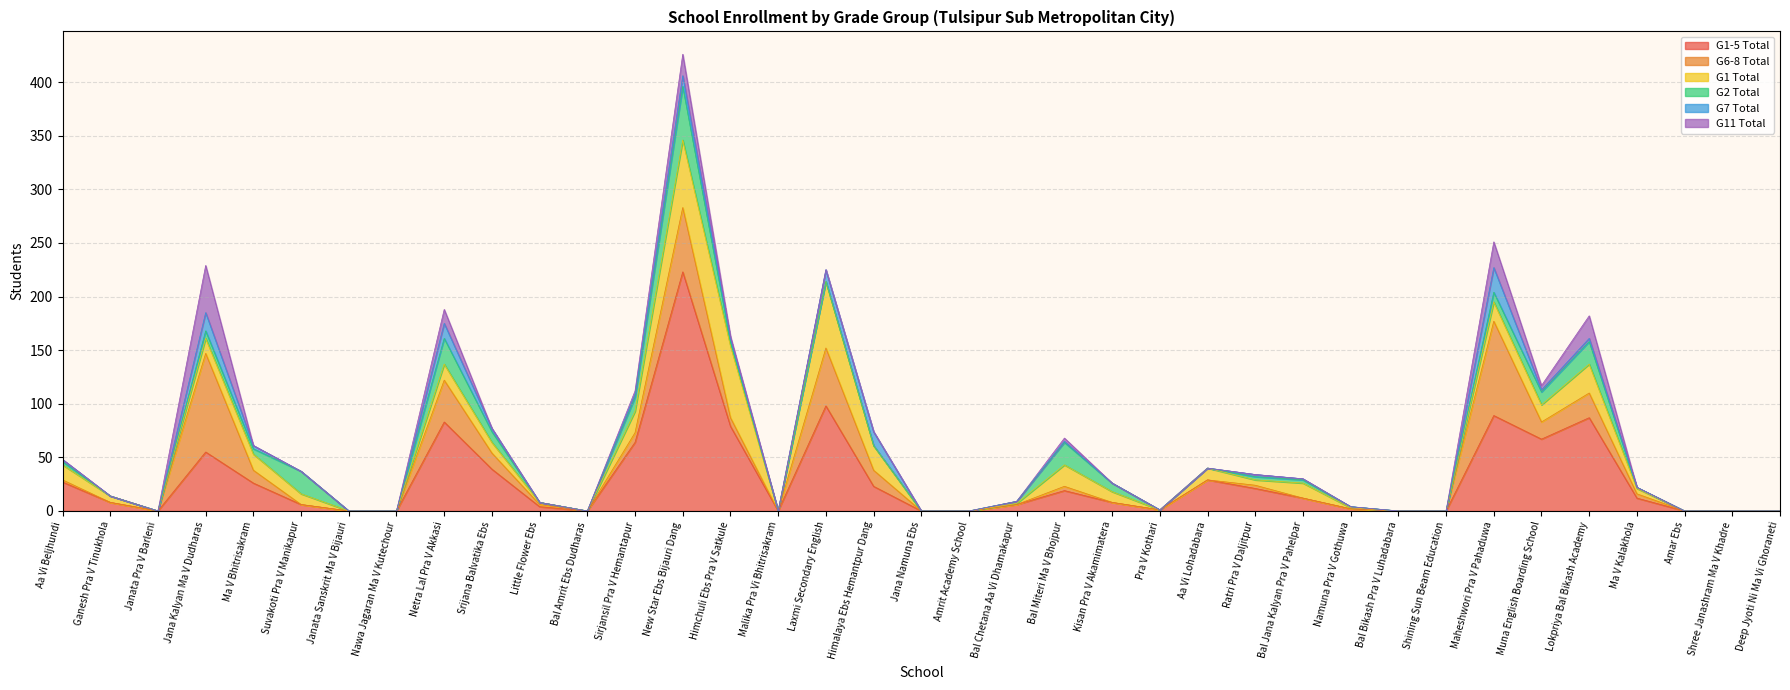

Reading left to right, what are all the values shown in this chart?

G1-5 Total: Aa Vi Beljhundi=27	Ganesh Pra V Tinukhola=8	Janata Pra V Barleni=0	Jana Kalyan Ma V Dudharas=55	Ma V Bhitrisakram=26	Suvakoti Pra V Manikapur=6	Janata Sanskrit Ma V Bijauri=0	Nawa Jagaran Ma V Kutechour=0	Netra Lal Pra V Akkasi=83	Srijana Balvatika Ebs=39	Little Flower Ebs=4	Bal Amrit Ebs Dudharas=0	Sirjansil Pra V Hemantapur=64	New Star Ebs Bijauri Dang=223	Himchuli Ebs Pra V Satkule=79	Malika Pra Vi Bhitrisakram=0	Laxmi Secondary English=98	Himalaya Ebs Hemantpur Dang=23	Jana Namuna Ebs=0	Amrit Academy School=0	Bal Chetana Aa Vi Dhamakapur=6	Bal Miteri Ma V Bhojpur=19	Kisan Pra V Akamimatera=8	Pra V Kothari=1	Aa Vi Lohadabara=29	Ratri Pra V Daljitpur=21	Bal Jana Kalyan Pra V Pahelpar=12	Namuna Pra V Gothuwa=2	Bal Bikash Pra V Luhadabara=0	Shining Sun Beam Education=0	Maheshwori Pra V Pahaduwa=89	Muna English Boarding School=67	Lokpriya Bal Bikash Academy=87	Ma V Kalakhola=12	Amar Ebs=0	Shree Janashram Ma V Khadre=0	Deep Jyoti Ni Ma Vi Ghoraneti=0
G6-8 Total: Aa Vi Beljhundi=2	Ganesh Pra V Tinukhola=0	Janata Pra V Barleni=0	Jana Kalyan Ma V Dudharas=92	Ma V Bhitrisakram=12	Suvakoti Pra V Manikapur=0	Janata Sanskrit Ma V Bijauri=0	Nawa Jagaran Ma V Kutechour=0	Netra Lal Pra V Akkasi=39	Srijana Balvatika Ebs=15	Little Flower Ebs=2	Bal Amrit Ebs Dudharas=0	Sirjansil Pra V Hemantapur=9	New Star Ebs Bijauri Dang=60	Himchuli Ebs Pra V Satkule=8	Malika Pra Vi Bhitrisakram=0	Laxmi Secondary English=54	Himalaya Ebs Hemantpur Dang=15	Jana Namuna Ebs=0	Amrit Academy School=0	Bal Chetana Aa Vi Dhamakapur=0	Bal Miteri Ma V Bhojpur=4	Kisan Pra V Akamimatera=0	Pra V Kothari=0	Aa Vi Lohadabara=0	Ratri Pra V Daljitpur=3	Bal Jana Kalyan Pra V Pahelpar=0	Namuna Pra V Gothuwa=0	Bal Bikash Pra V Luhadabara=0	Shining Sun Beam Education=0	Maheshwori Pra V Pahaduwa=88	Muna English Boarding School=16	Lokpriya Bal Bikash Academy=23	Ma V Kalakhola=4	Amar Ebs=0	Shree Janashram Ma V Khadre=0	Deep Jyoti Ni Ma Vi Ghoraneti=0
G1 Total: Aa Vi Beljhundi=14	Ganesh Pra V Tinukhola=6	Janata Pra V Barleni=0	Jana Kalyan Ma V Dudharas=14	Ma V Bhitrisakram=15	Suvakoti Pra V Manikapur=10	Janata Sanskrit Ma V Bijauri=0	Nawa Jagaran Ma V Kutechour=0	Netra Lal Pra V Akkasi=15	Srijana Balvatika Ebs=10	Little Flower Ebs=2	Bal Amrit Ebs Dudharas=0	Sirjansil Pra V Hemantapur=20	New Star Ebs Bijauri Dang=63	Himchuli Ebs Pra V Satkule=67	Malika Pra Vi Bhitrisakram=0	Laxmi Secondary English=62	Himalaya Ebs Hemantpur Dang=23	Jana Namuna Ebs=0	Amrit Academy School=0	Bal Chetana Aa Vi Dhamakapur=1	Bal Miteri Ma V Bhojpur=20	Kisan Pra V Akamimatera=10	Pra V Kothari=0	Aa Vi Lohadabara=11	Ratri Pra V Daljitpur=5	Bal Jana Kalyan Pra V Pahelpar=14	Namuna Pra V Gothuwa=1	Bal Bikash Pra V Luhadabara=0	Shining Sun Beam Education=0	Maheshwori Pra V Pahaduwa=18	Muna English Boarding School=16	Lokpriya Bal Bikash Academy=27	Ma V Kalakhola=5	Amar Ebs=0	Shree Janashram Ma V Khadre=0	Deep Jyoti Ni Ma Vi Ghoraneti=0
G2 Total: Aa Vi Beljhundi=3	Ganesh Pra V Tinukhola=0	Janata Pra V Barleni=0	Jana Kalyan Ma V Dudharas=7	Ma V Bhitrisakram=5	Suvakoti Pra V Manikapur=21	Janata Sanskrit Ma V Bijauri=0	Nawa Jagaran Ma V Kutechour=0	Netra Lal Pra V Akkasi=24	Srijana Balvatika Ebs=10	Little Flower Ebs=0	Bal Amrit Ebs Dudharas=0	Sirjansil Pra V Hemantapur=13	New Star Ebs Bijauri Dang=50	Himchuli Ebs Pra V Satkule=4	Malika Pra Vi Bhitrisakram=0	Laxmi Secondary English=0	Himalaya Ebs Hemantpur Dang=0	Jana Namuna Ebs=0	Amrit Academy School=0	Bal Chetana Aa Vi Dhamakapur=2	Bal Miteri Ma V Bhojpur=21	Kisan Pra V Akamimatera=8	Pra V Kothari=0	Aa Vi Lohadabara=0	Ratri Pra V Daljitpur=3	Bal Jana Kalyan Pra V Pahelpar=3	Namuna Pra V Gothuwa=1	Bal Bikash Pra V Luhadabara=0	Shining Sun Beam Education=0	Maheshwori Pra V Pahaduwa=9	Muna English Boarding School=12	Lokpriya Bal Bikash Academy=21	Ma V Kalakhola=1	Amar Ebs=0	Shree Janashram Ma V Khadre=0	Deep Jyoti Ni Ma Vi Ghoraneti=0
G7 Total: Aa Vi Beljhundi=2	Ganesh Pra V Tinukhola=0	Janata Pra V Barleni=0	Jana Kalyan Ma V Dudharas=17	Ma V Bhitrisakram=3	Suvakoti Pra V Manikapur=0	Janata Sanskrit Ma V Bijauri=0	Nawa Jagaran Ma V Kutechour=0	Netra Lal Pra V Akkasi=14	Srijana Balvatika Ebs=3	Little Flower Ebs=0	Bal Amrit Ebs Dudharas=0	Sirjansil Pra V Hemantapur=3	New Star Ebs Bijauri Dang=10	Himchuli Ebs Pra V Satkule=3	Malika Pra Vi Bhitrisakram=0	Laxmi Secondary English=11	Himalaya Ebs Hemantpur Dang=13	Jana Namuna Ebs=0	Amrit Academy School=0	Bal Chetana Aa Vi Dhamakapur=0	Bal Miteri Ma V Bhojpur=1	Kisan Pra V Akamimatera=0	Pra V Kothari=0	Aa Vi Lohadabara=0	Ratri Pra V Daljitpur=2	Bal Jana Kalyan Pra V Pahelpar=1	Namuna Pra V Gothuwa=0	Bal Bikash Pra V Luhadabara=0	Shining Sun Beam Education=0	Maheshwori Pra V Pahaduwa=23	Muna English Boarding School=2	Lokpriya Bal Bikash Academy=3	Ma V Kalakhola=0	Amar Ebs=0	Shree Janashram Ma V Khadre=0	Deep Jyoti Ni Ma Vi Ghoraneti=0
G11 Total: Aa Vi Beljhundi=0	Ganesh Pra V Tinukhola=0	Janata Pra V Barleni=0	Jana Kalyan Ma V Dudharas=44	Ma V Bhitrisakram=0	Suvakoti Pra V Manikapur=0	Janata Sanskrit Ma V Bijauri=0	Nawa Jagaran Ma V Kutechour=0	Netra Lal Pra V Akkasi=13	Srijana Balvatika Ebs=0	Little Flower Ebs=0	Bal Amrit Ebs Dudharas=0	Sirjansil Pra V Hemantapur=3	New Star Ebs Bijauri Dang=20	Himchuli Ebs Pra V Satkule=2	Malika Pra Vi Bhitrisakram=0	Laxmi Secondary English=0	Himalaya Ebs Hemantpur Dang=0	Jana Namuna Ebs=0	Amrit Academy School=0	Bal Chetana Aa Vi Dhamakapur=0	Bal Miteri Ma V Bhojpur=3	Kisan Pra V Akamimatera=0	Pra V Kothari=0	Aa Vi Lohadabara=0	Ratri Pra V Daljitpur=0	Bal Jana Kalyan Pra V Pahelpar=0	Namuna Pra V Gothuwa=0	Bal Bikash Pra V Luhadabara=0	Shining Sun Beam Education=0	Maheshwori Pra V Pahaduwa=24	Muna English Boarding School=4	Lokpriya Bal Bikash Academy=21	Ma V Kalakhola=0	Amar Ebs=0	Shree Janashram Ma V Khadre=0	Deep Jyoti Ni Ma Vi Ghoraneti=0